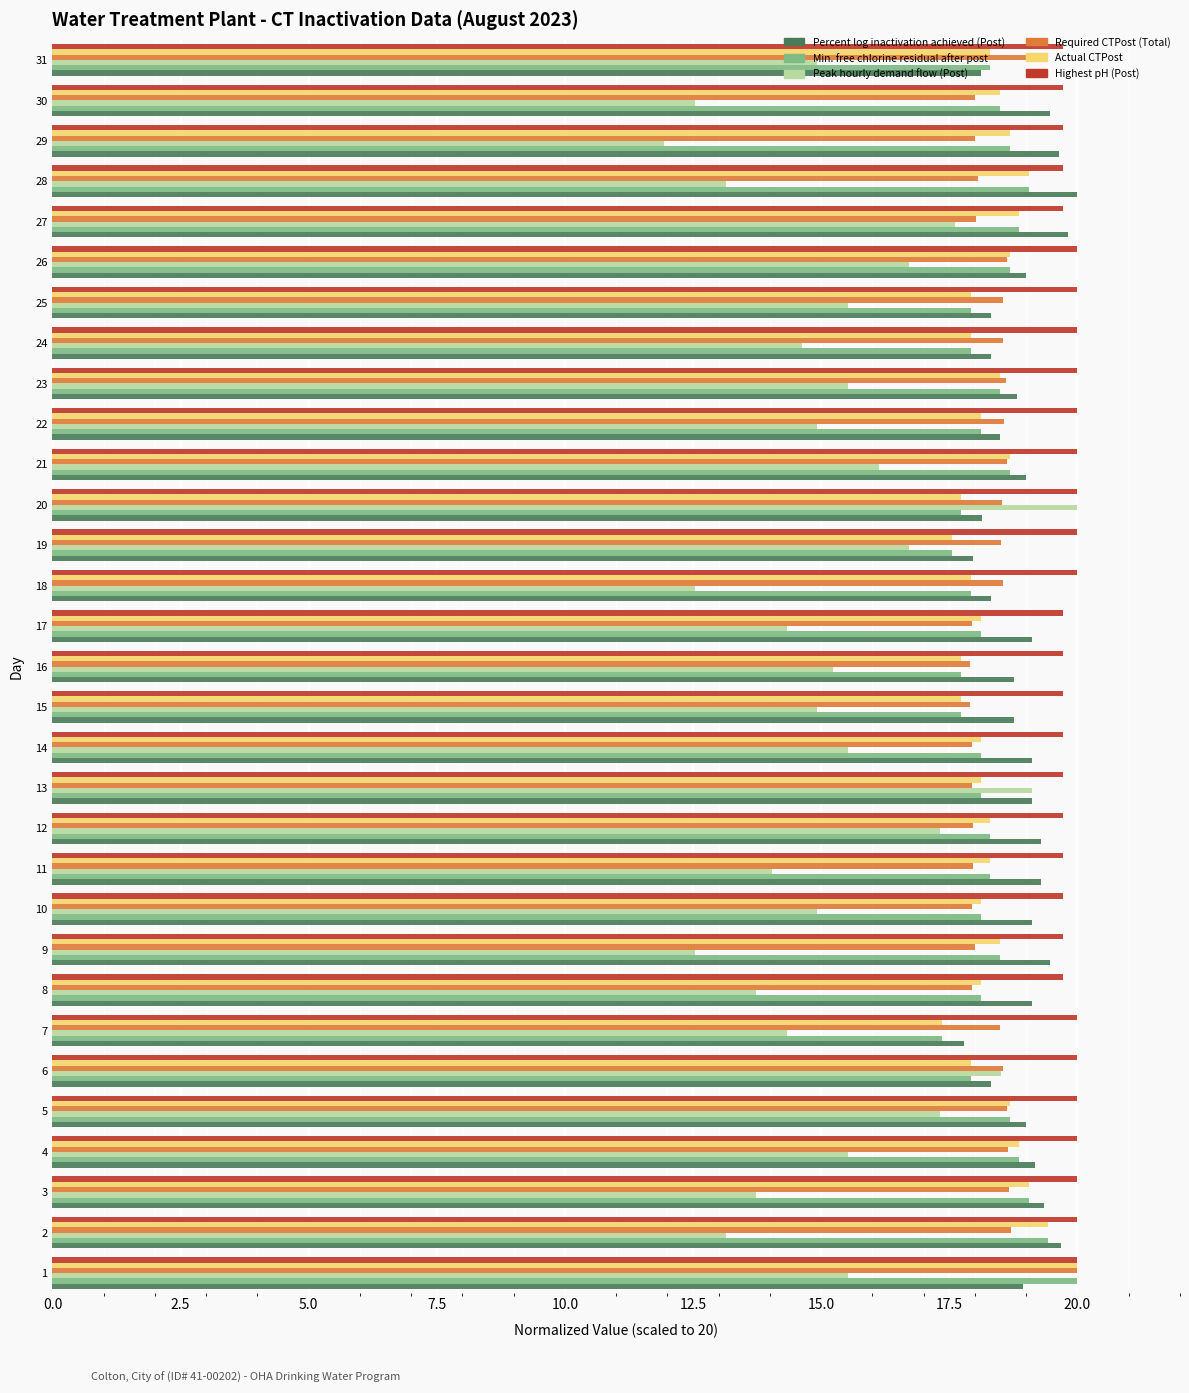

What is the difference between the maximum and second lowest values in the Highest pH (Post) series?

0.3